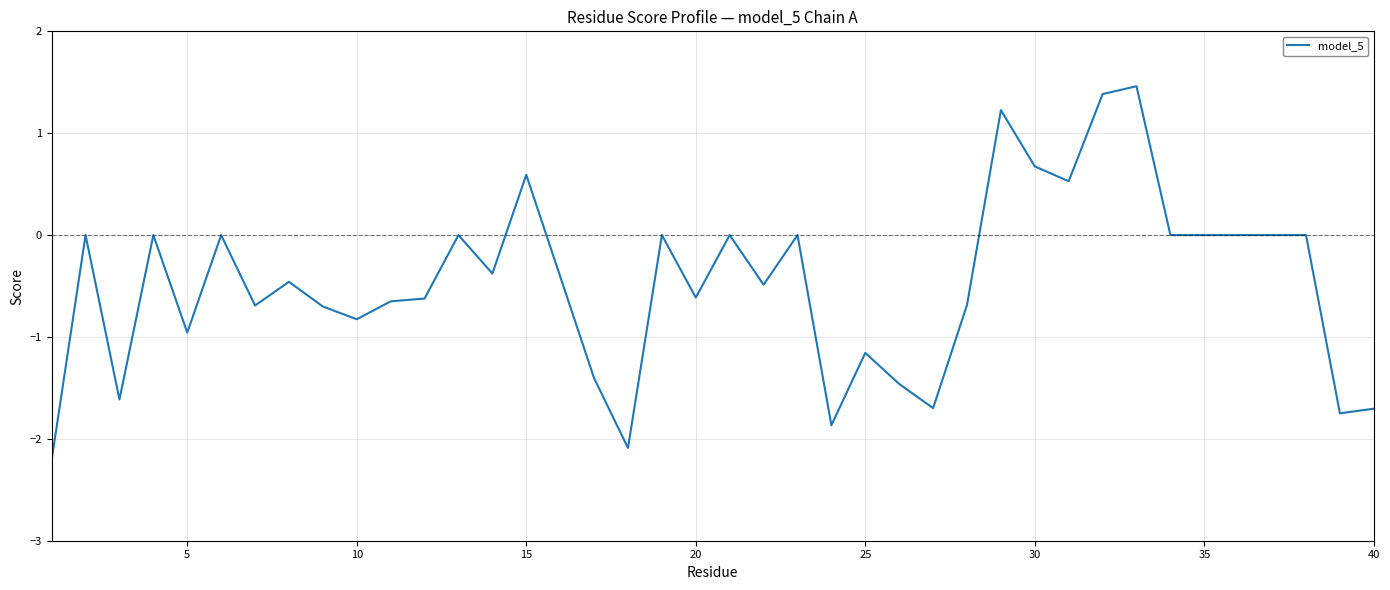

What is the smallest value displayed?

-2.2